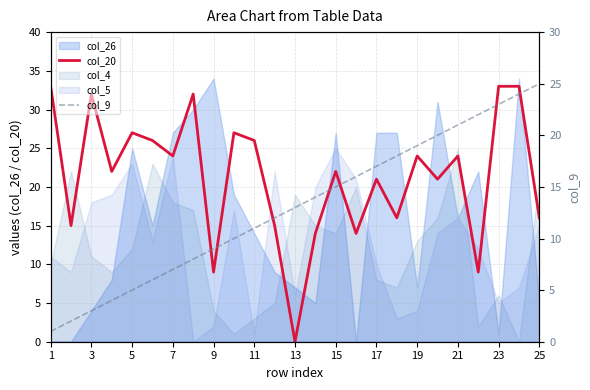

Which category has the lowest value in the col_20 series?

13